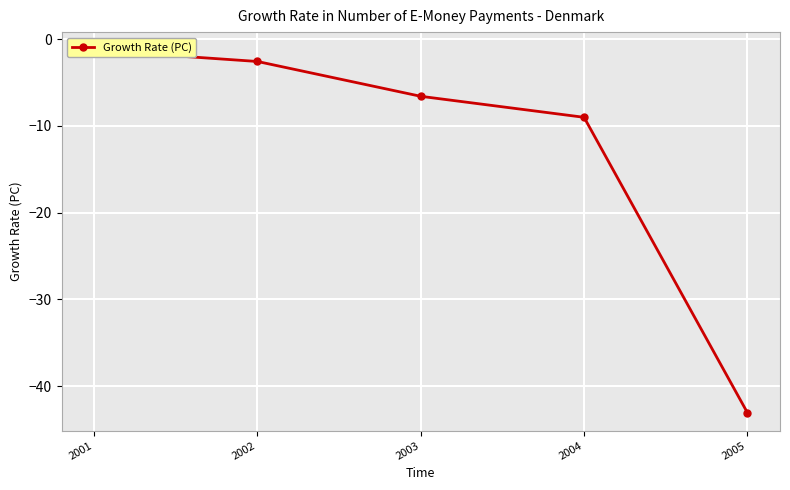

Count the number of values greater than -6.

2